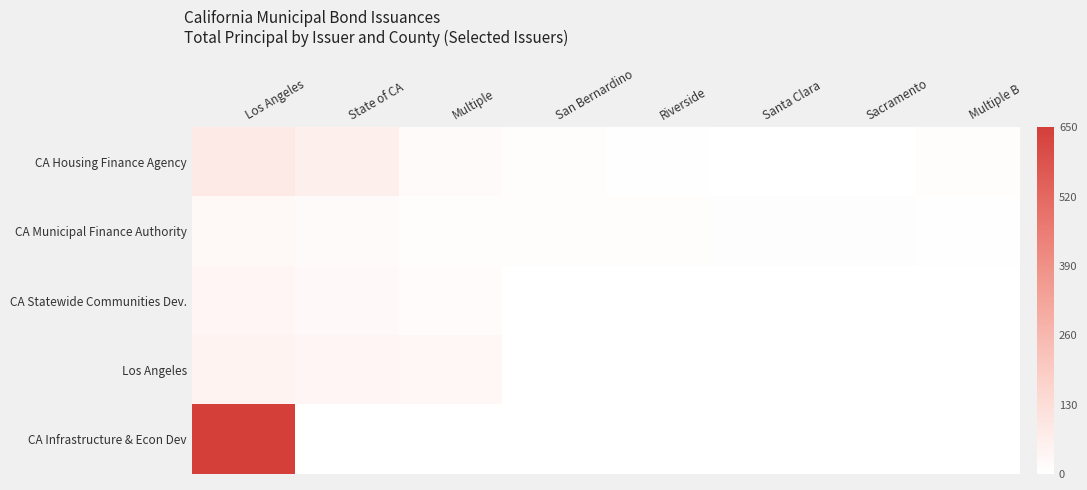

Which has a higher value, Los Angeles or San Bernardino?

Los Angeles